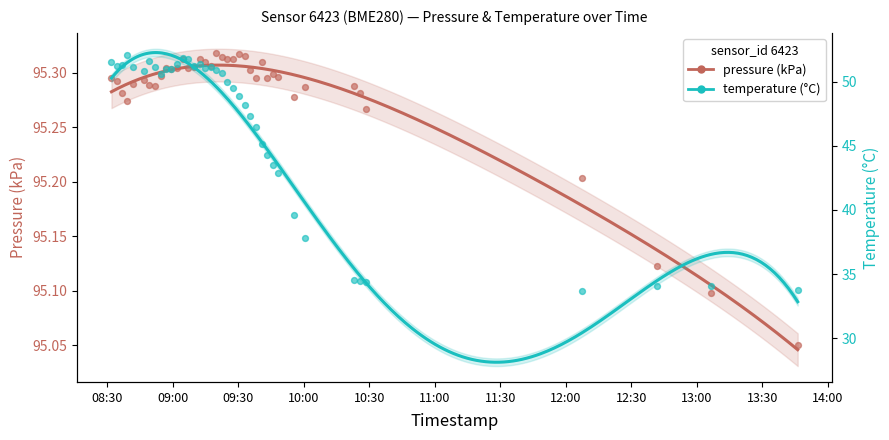

Which series has the widest spread of Y values?

temperature (°C)